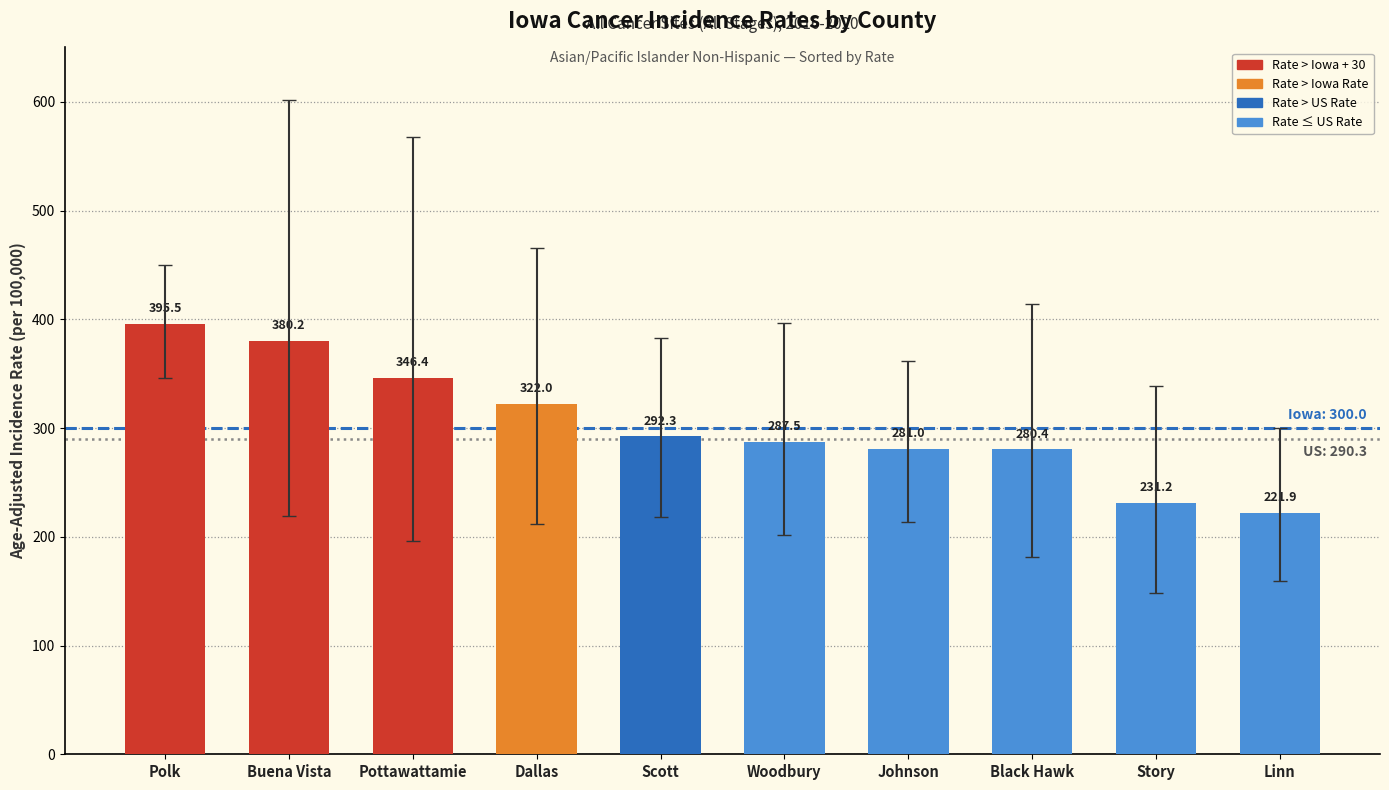

How many bars are there in total?

10